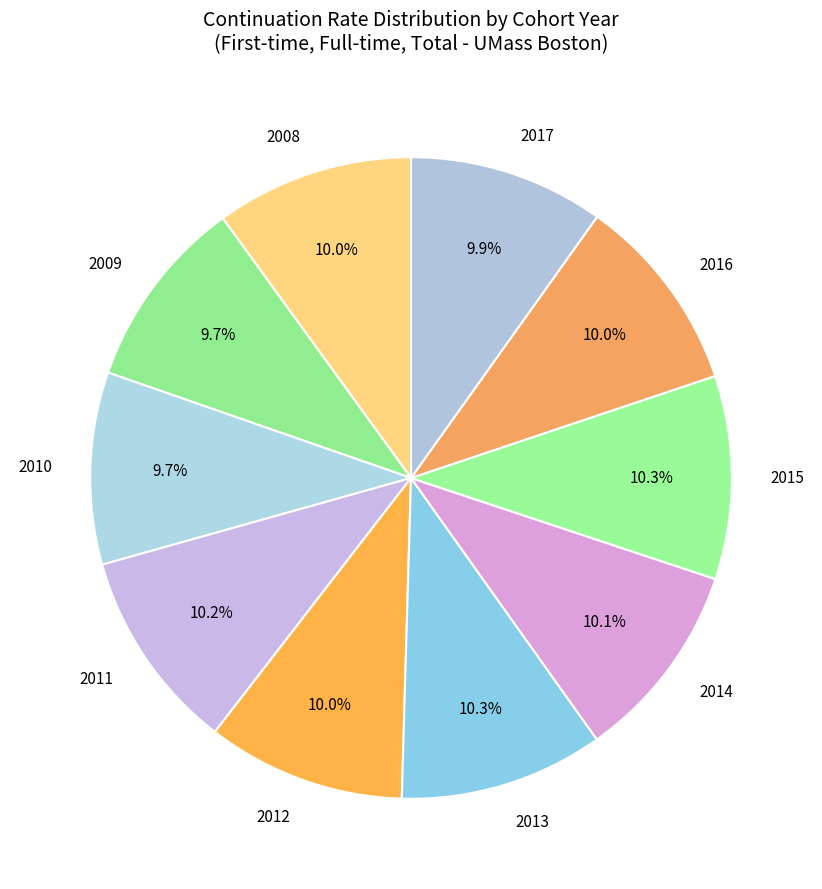

How much of the chart is everything except 2014?

89.9%